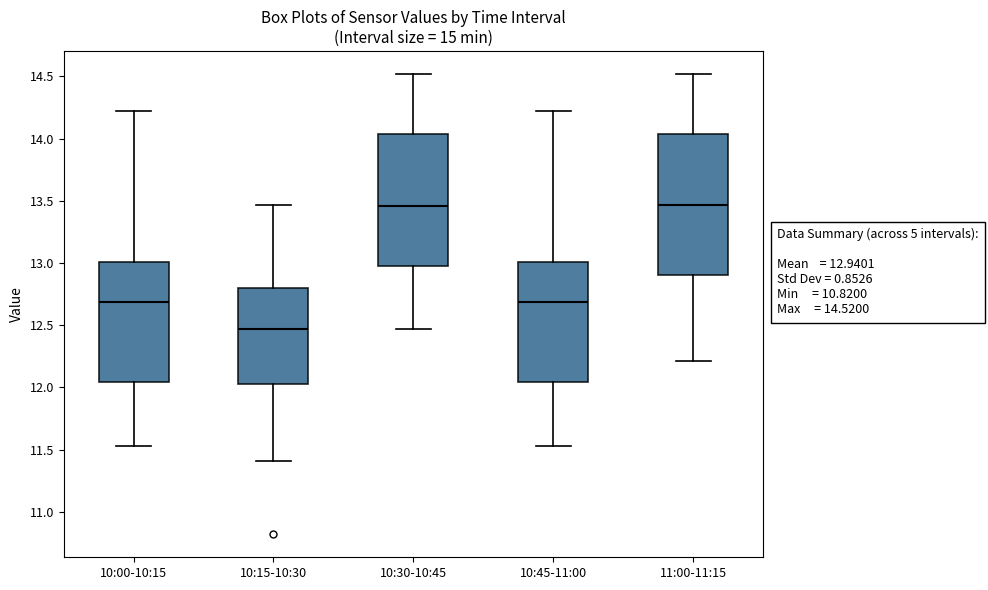

Which box is the tallest, from its lower edge to its upper edge?

11:00-11:15